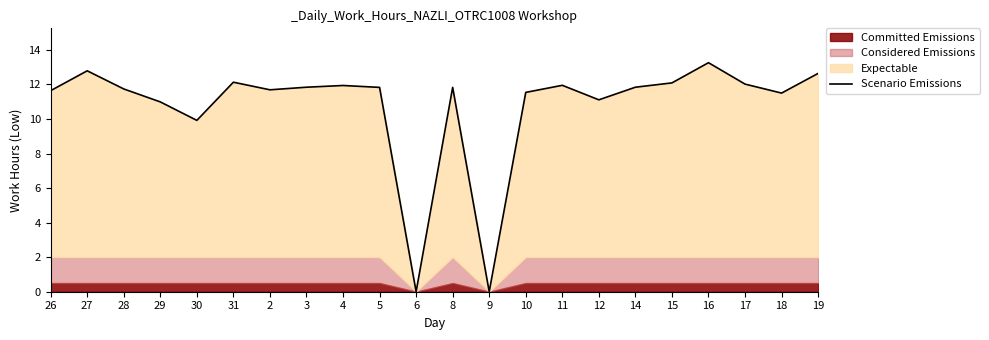

Between 26 and 5, which is larger?

5